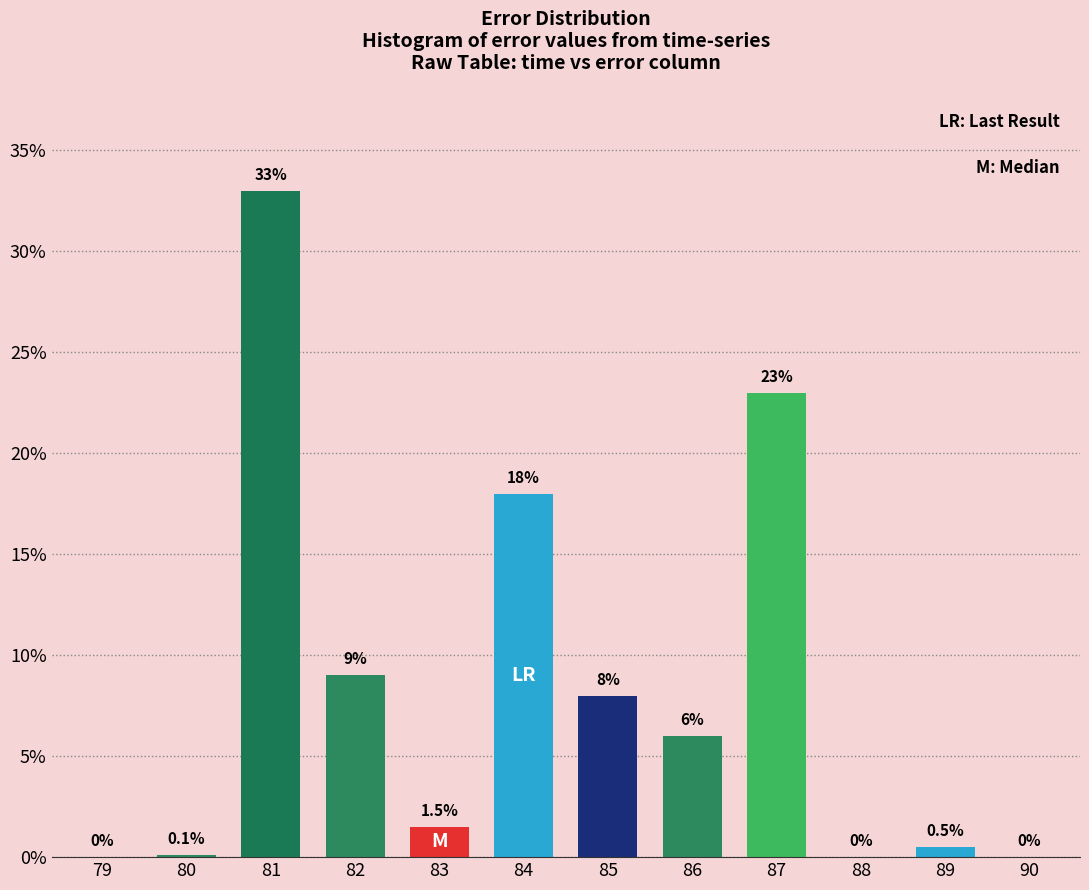

Reading left to right, transcribe all the data shown in this chart.

79=0.0	80=0.1	81=33.0	82=9.0	83=1.5	84=18.0	85=8.0	86=6.0	87=23.0	88=0.0	89=0.5	90=0.0